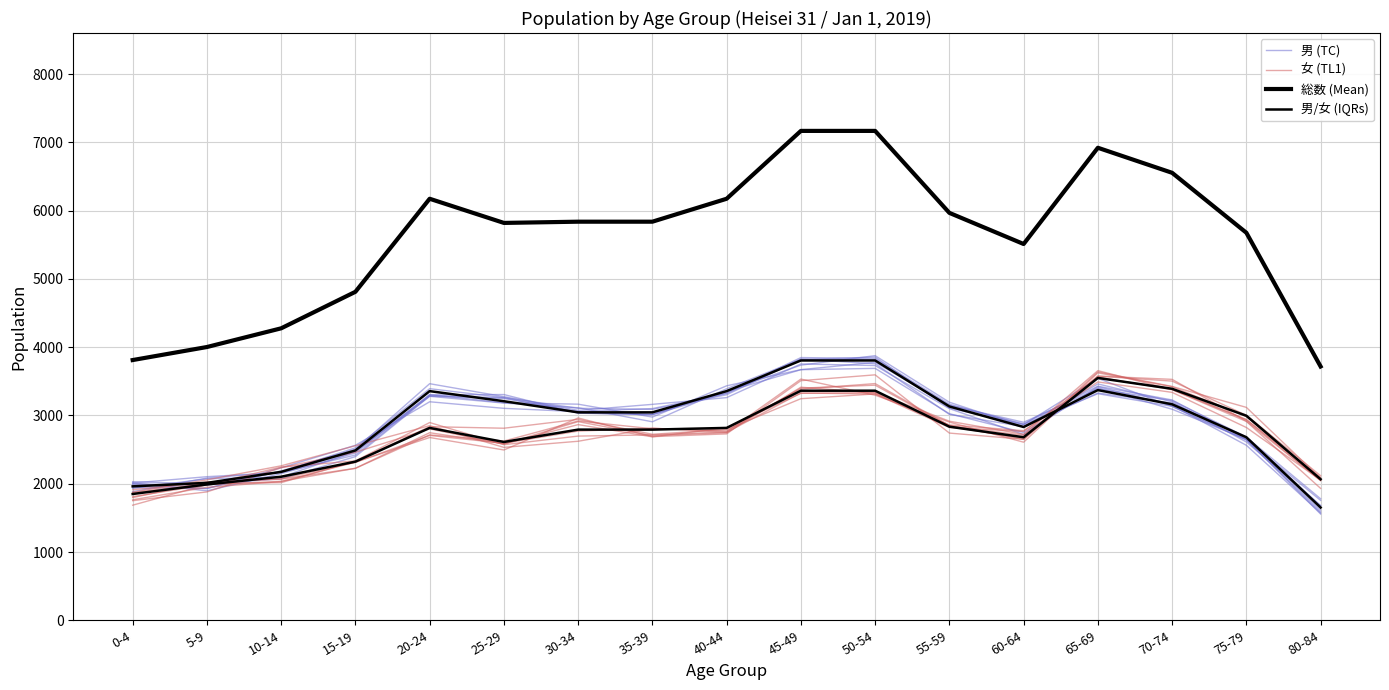

True or false: 男 (TC) has more than 0 interior local peaks.

True